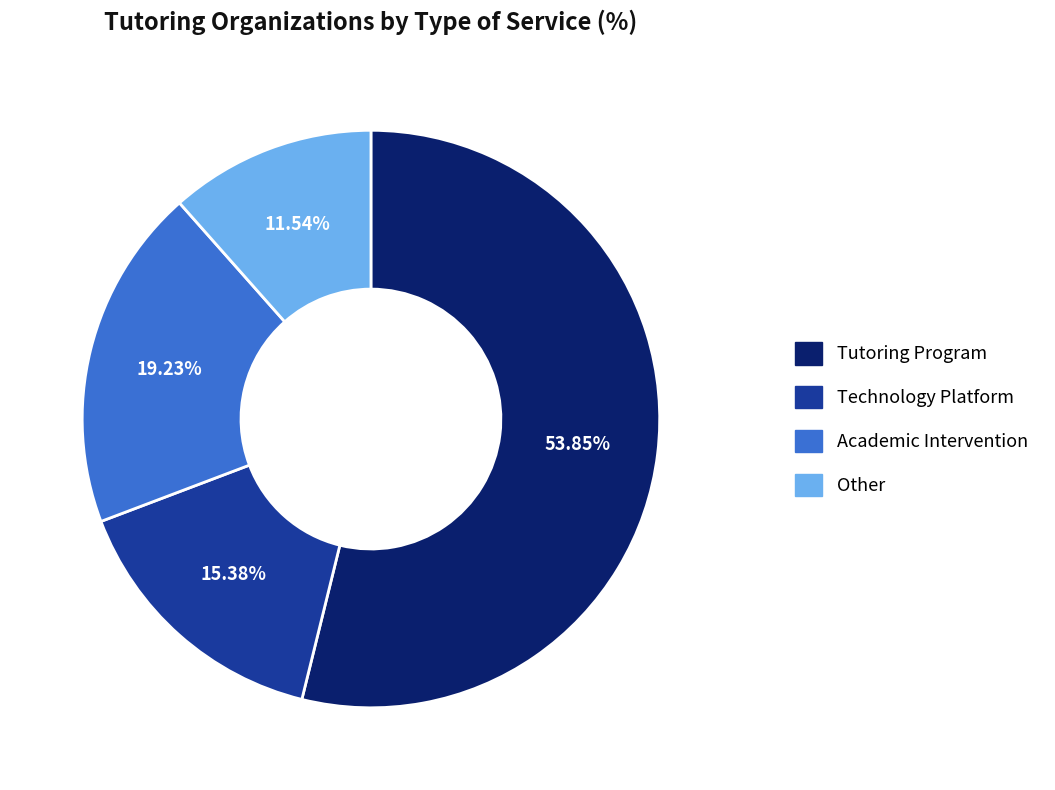

What is the total percentage of Other and Technology Platform?

26.9%